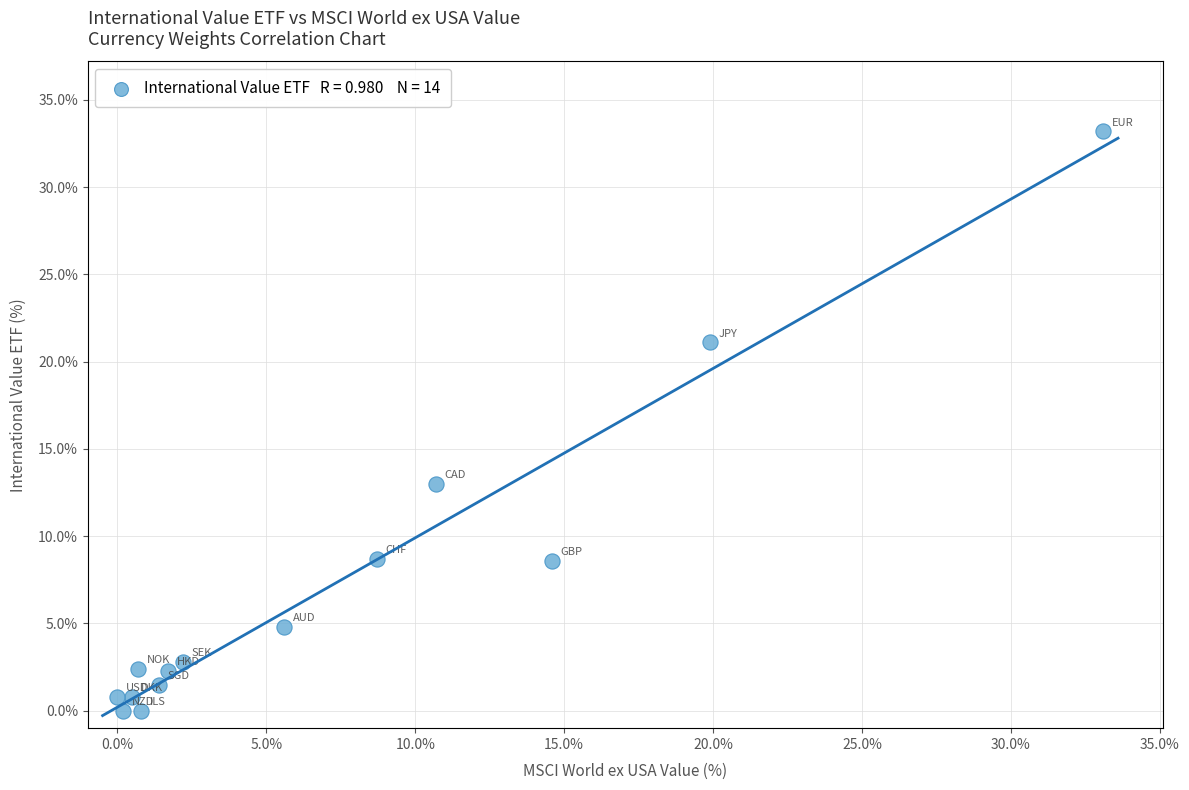

What is the range of Y values (max minus min)?

33.2